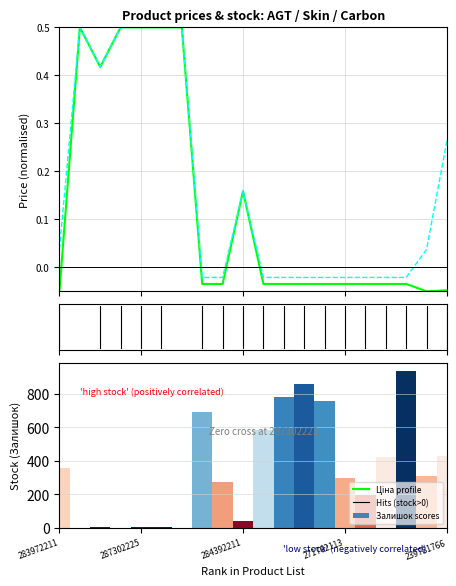

What is the value of the Залишок bar at the 4th from the left?

1.0